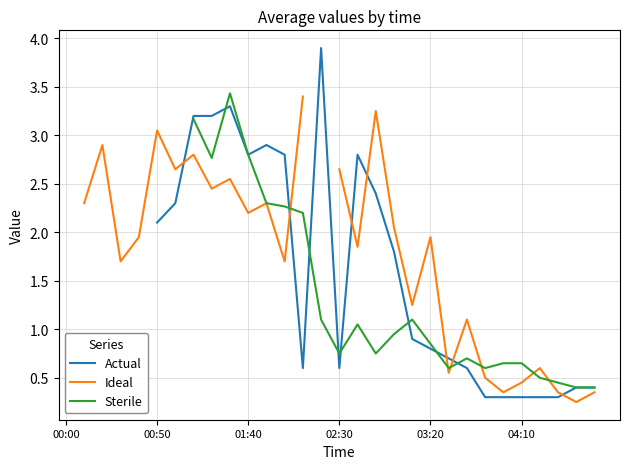

What position from the right is 12?

18